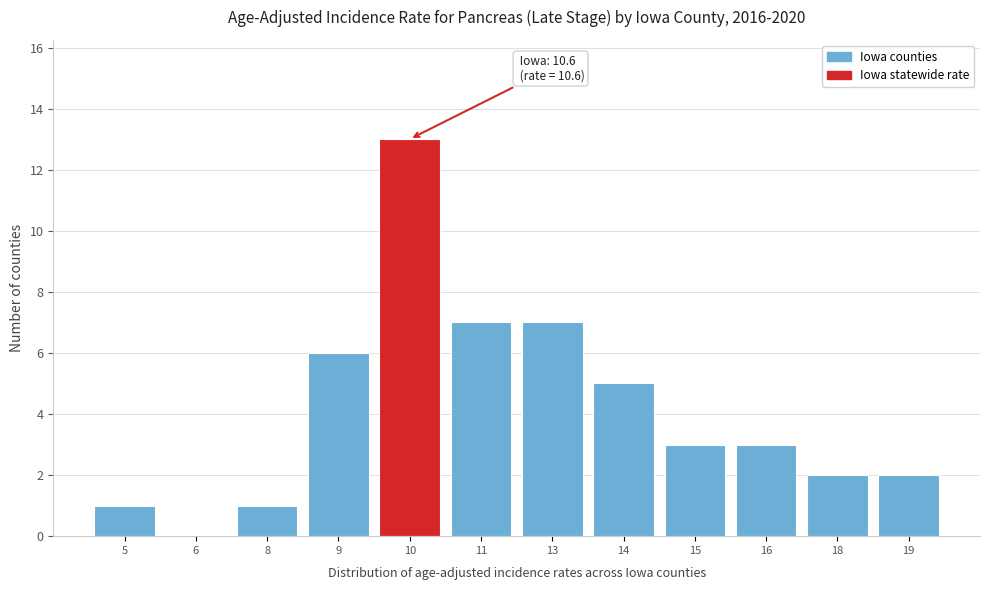

Reading left to right, extract all data points from this chart.

5=1	6=0	8=1	9=6	10=13	11=7	13=7	14=5	15=3	16=3	18=2	19=2